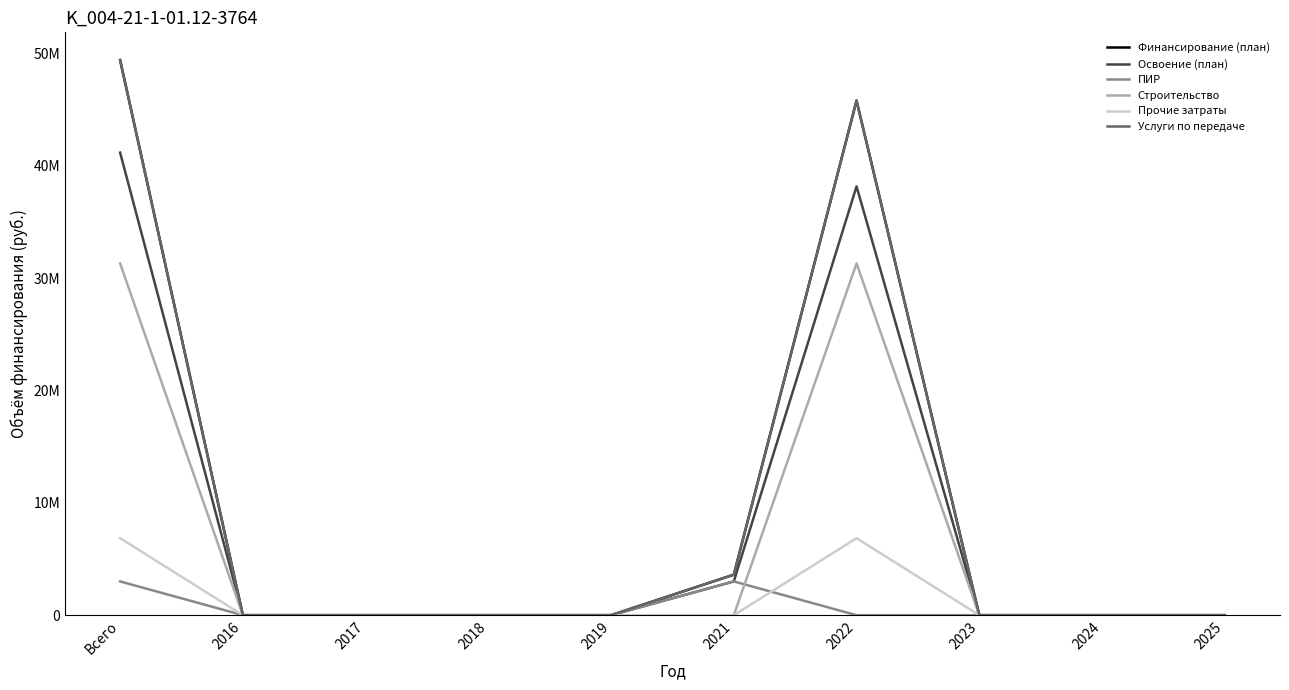

At how many categories does at least one series exceed 24678567?

2